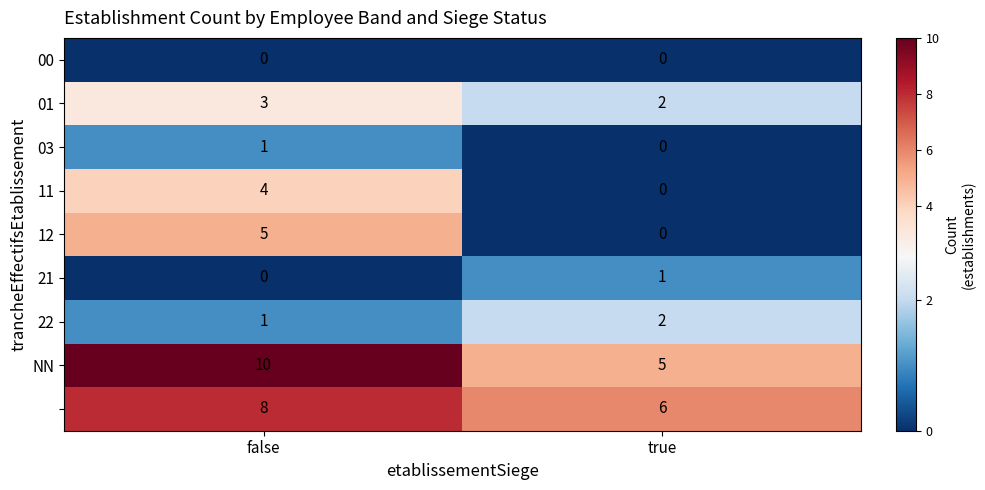

What is the spread (max minus min) of values at false?

10